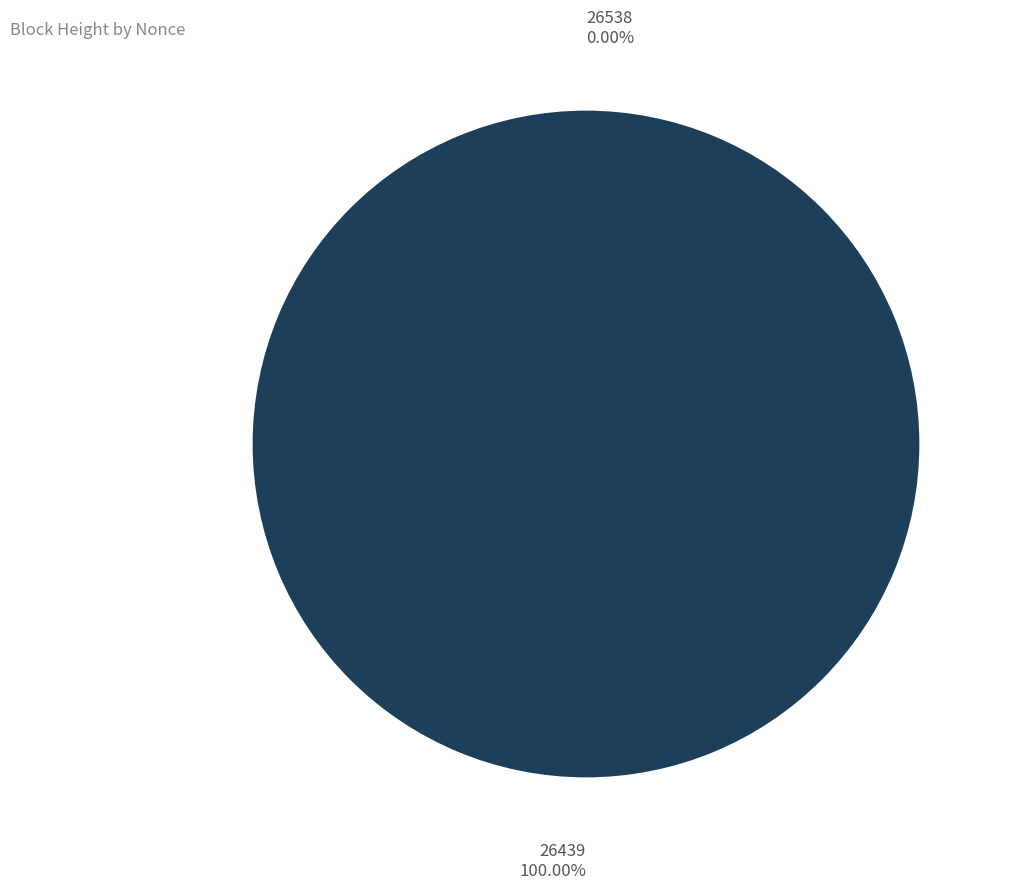

Is it true that 26439 is 100% of the pie?

True